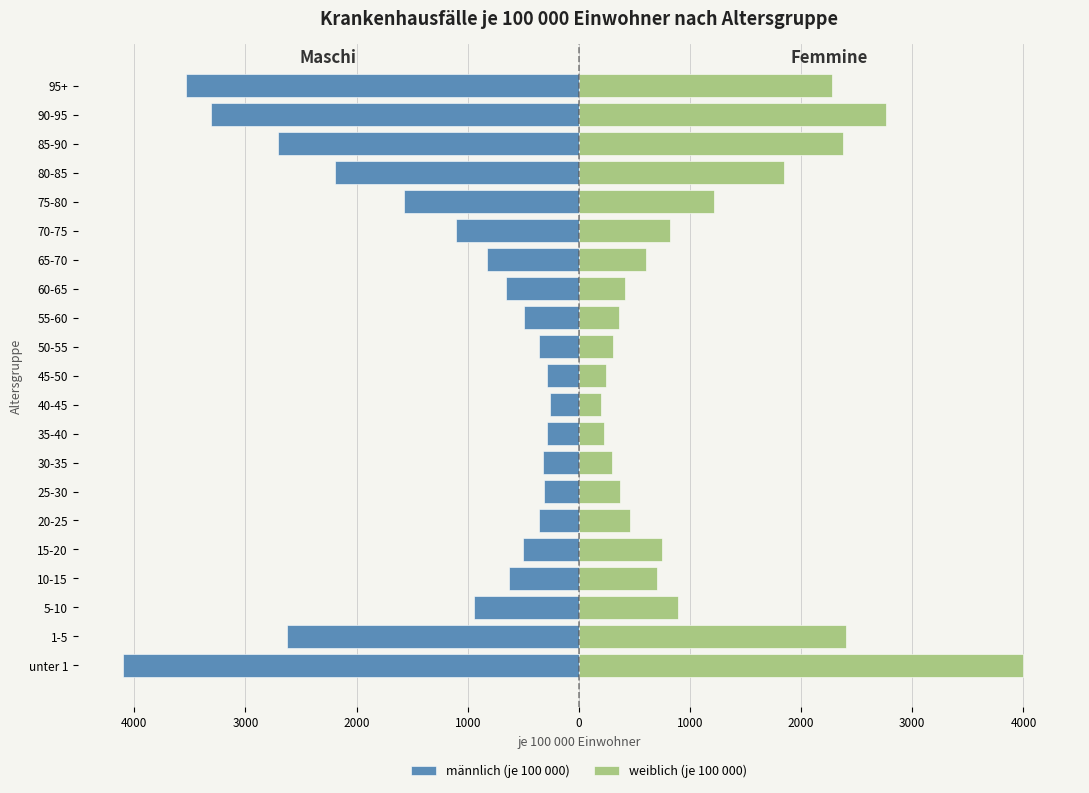

What is the maximum value shown in the chart?

3991.4